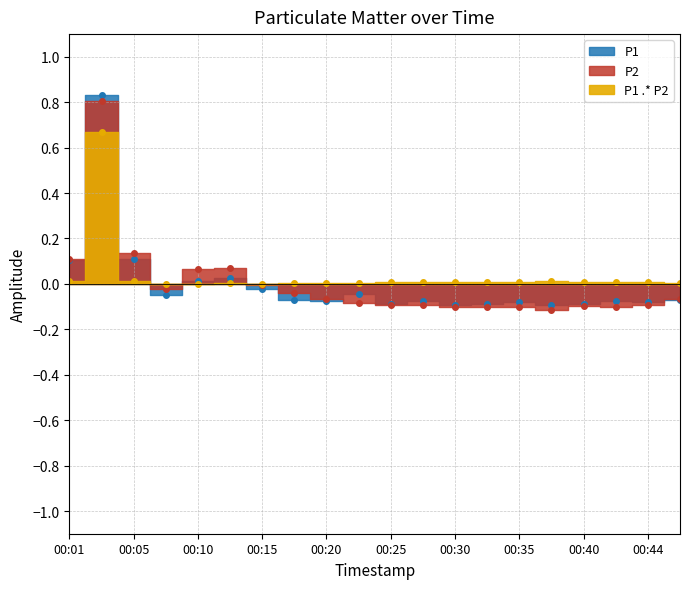

True or false: P2 has more than 1 points higher than both neighbors.

True